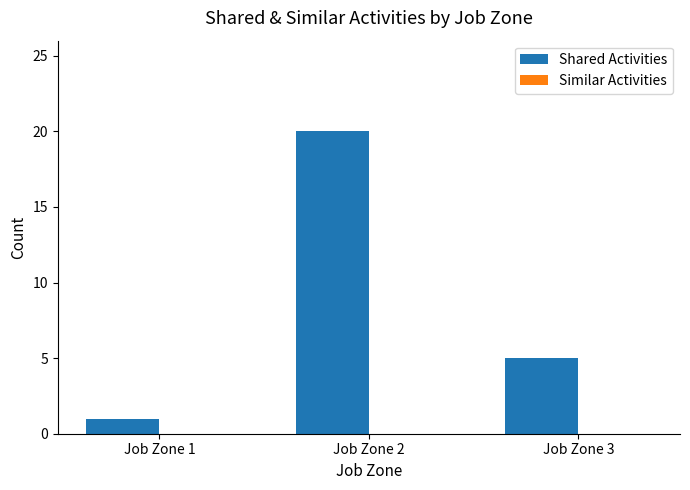

Where is the data nearest to the value 10?

Job Zone 3